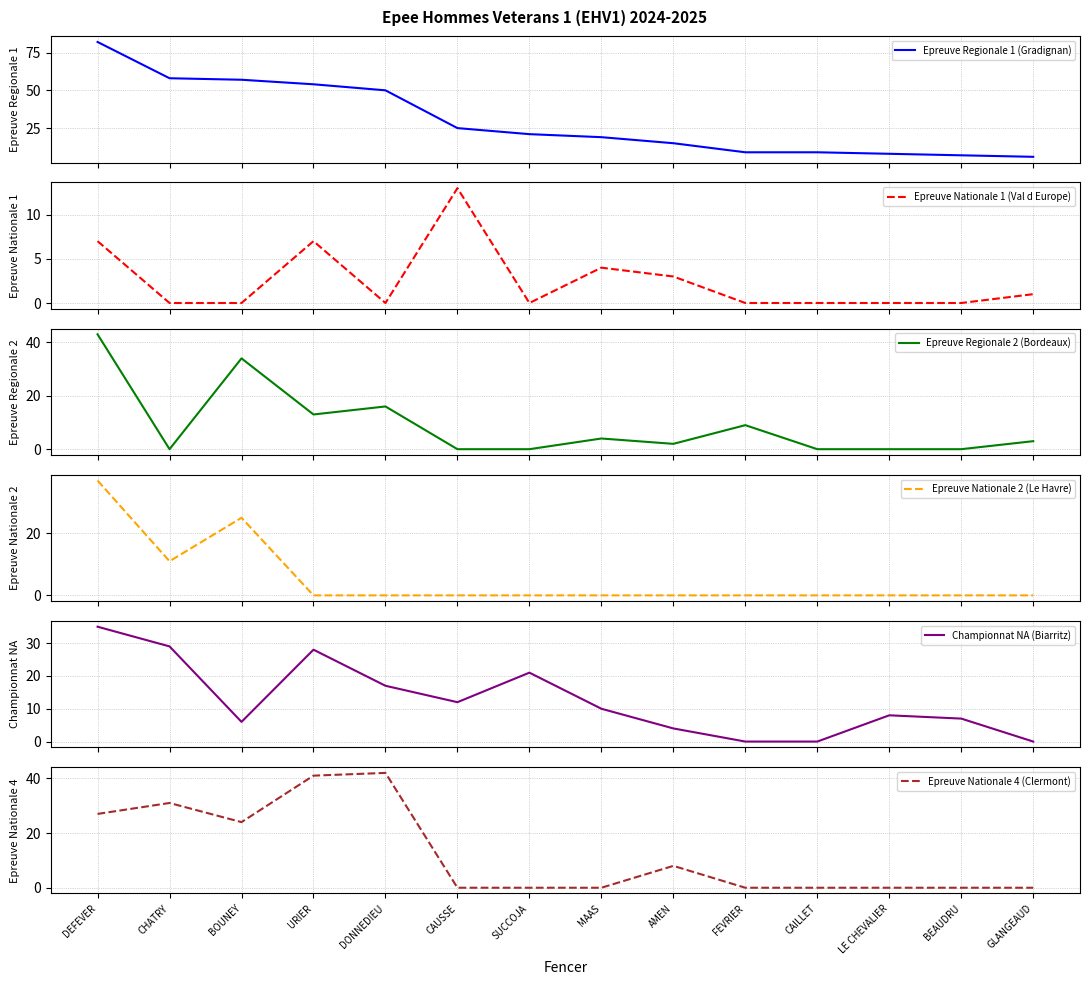

Does the chart display data point markers on the line(s)?

No